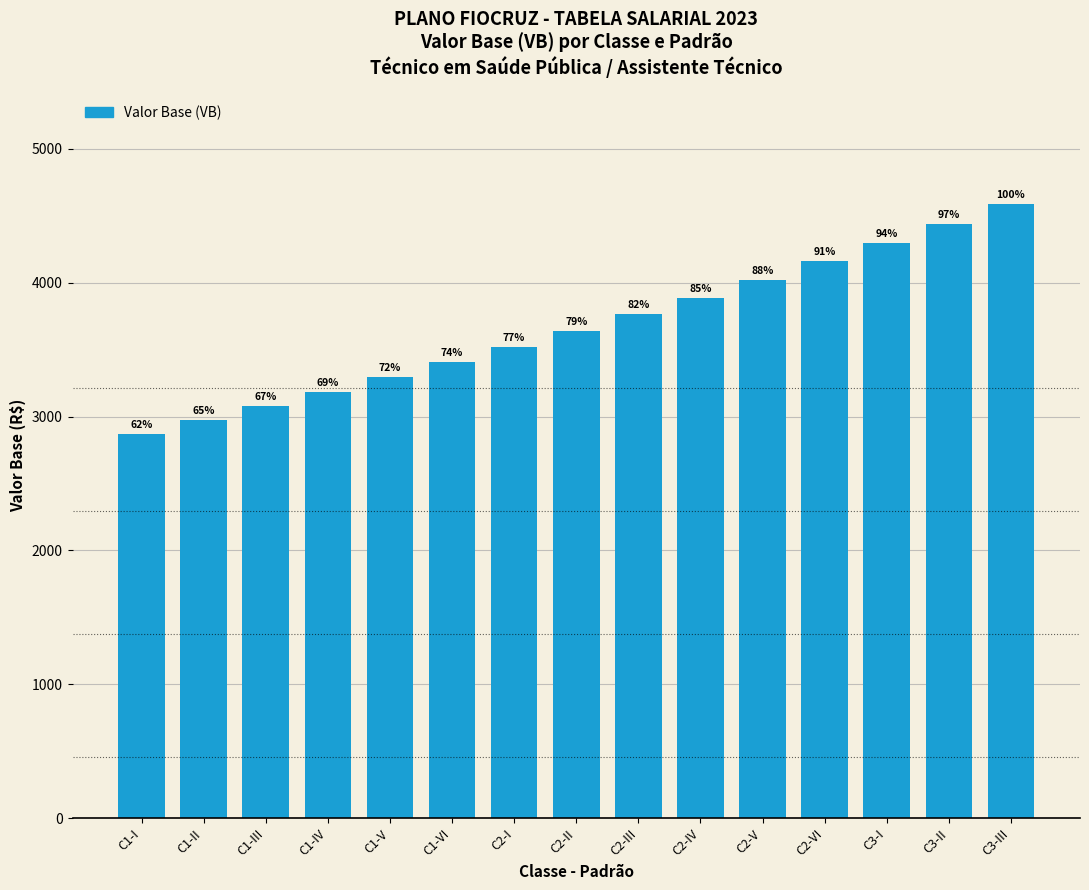

Which has a higher value, C1-II or C3-I?

C3-I